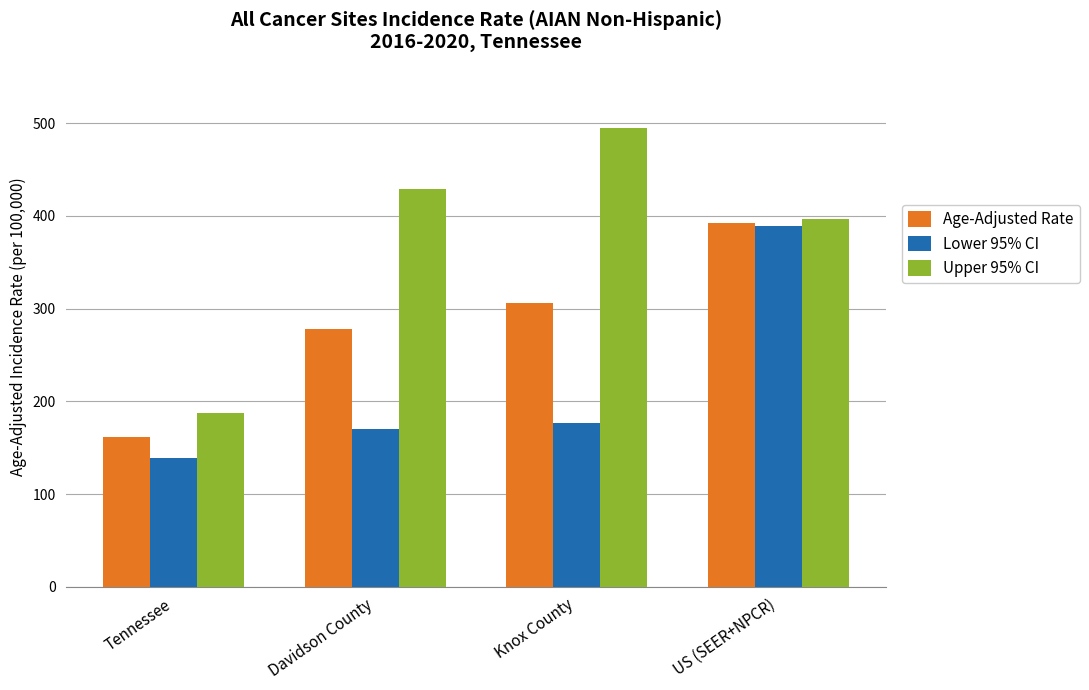

What position from the left is Tennessee?

1